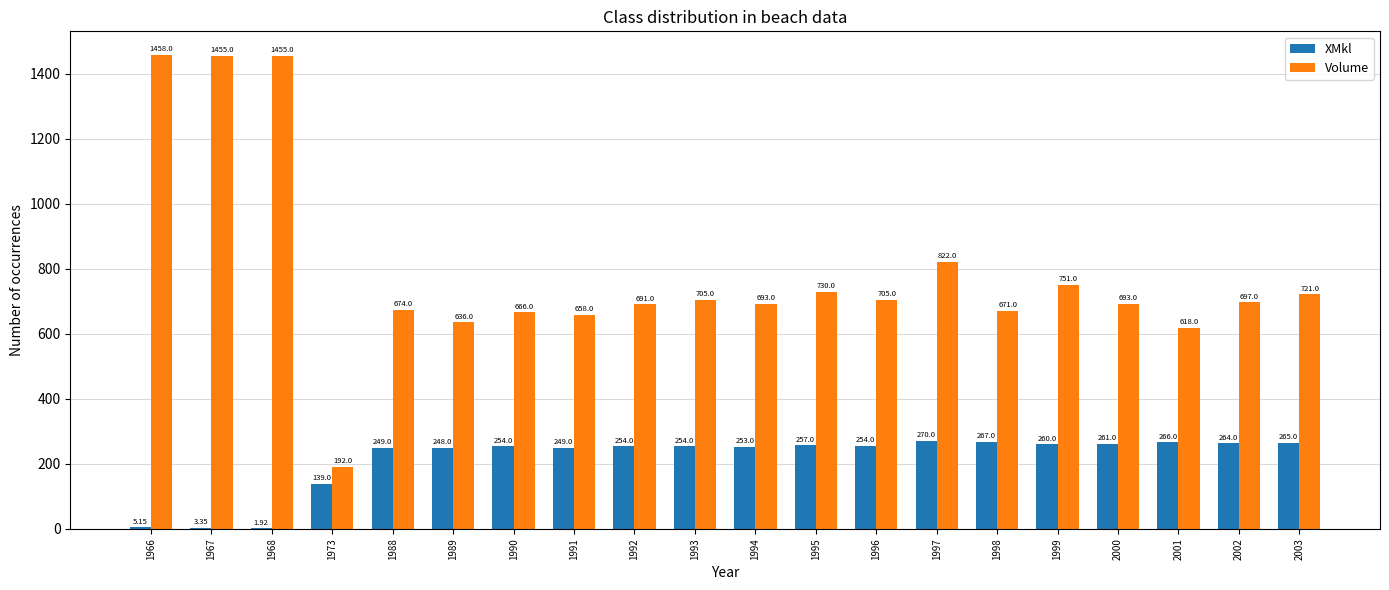

What is the spread (max minus min) of values at 1967?

1451.9